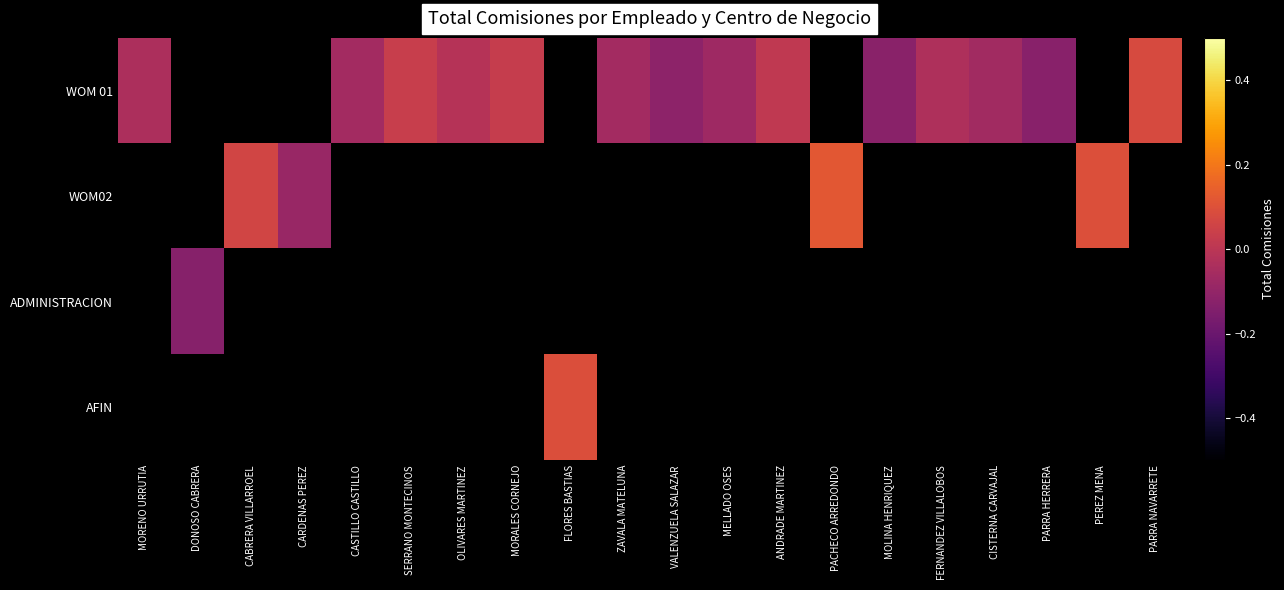

How many data points in WOM 01 are above 0?

4